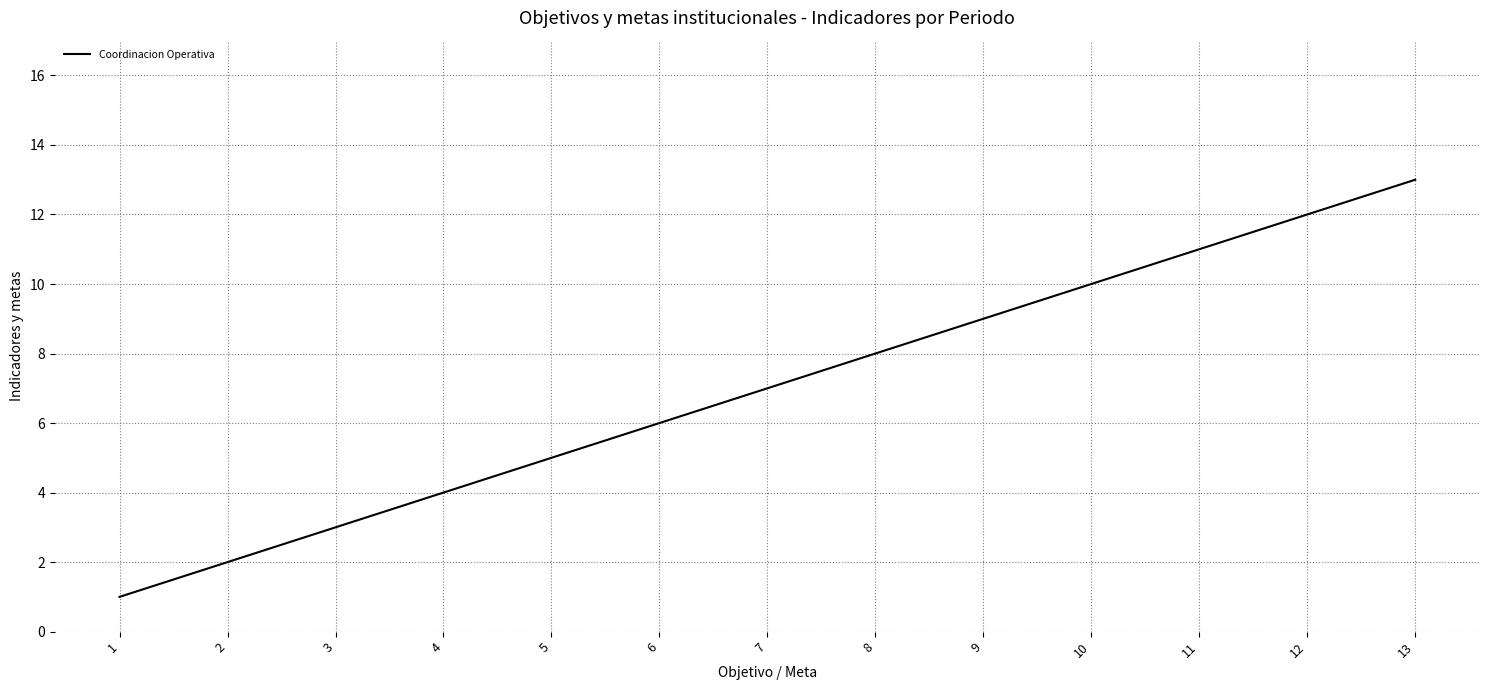

Reading right to left, list all the values displayed in this chart.

13=13	12=12	11=11	10=10	9=9	8=8	7=7	6=6	5=5	4=4	3=3	2=2	1=1